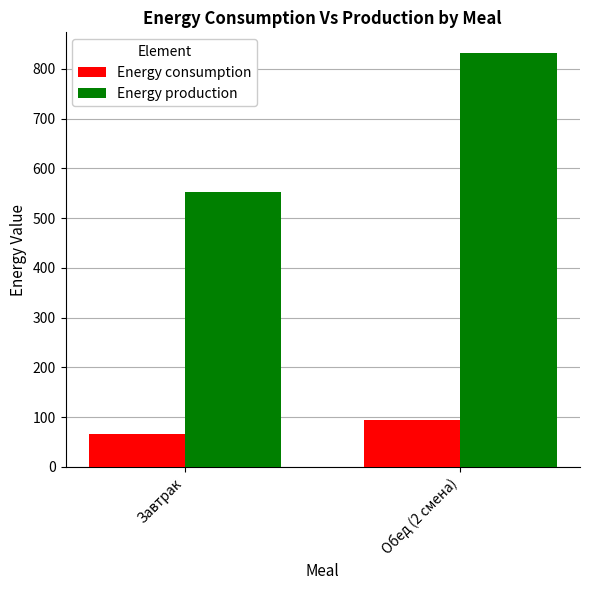

What are all the series names shown in the legend?

Energy consumption, Energy production